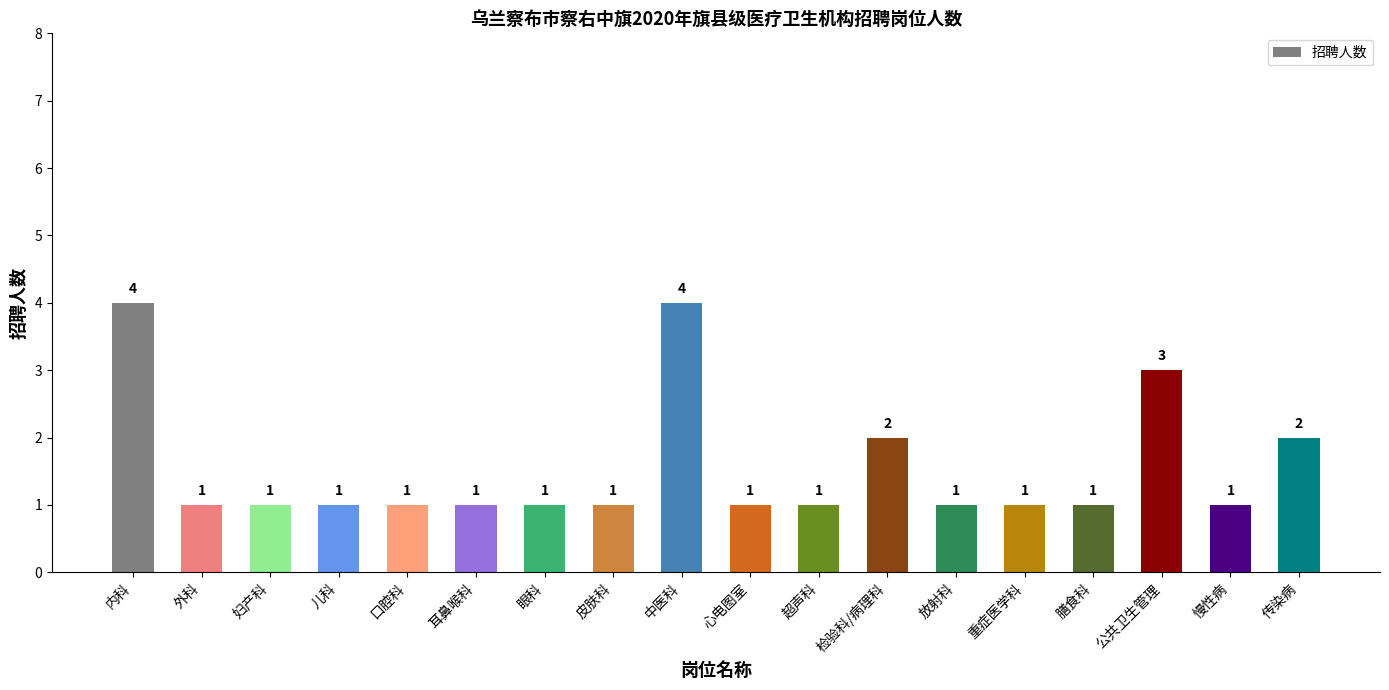

Reading left to right, what are all the values shown in this chart?

内科=4	外科=1	妇产科=1	儿科=1	口腔科=1	耳鼻喉科=1	眼科=1	皮肤科=1	中医科=4	心电图室=1	超声科=1	检验科/病理科=2	放射科=1	重症医学科=1	膳食科=1	公共卫生管理=3	慢性病=1	传染病=2